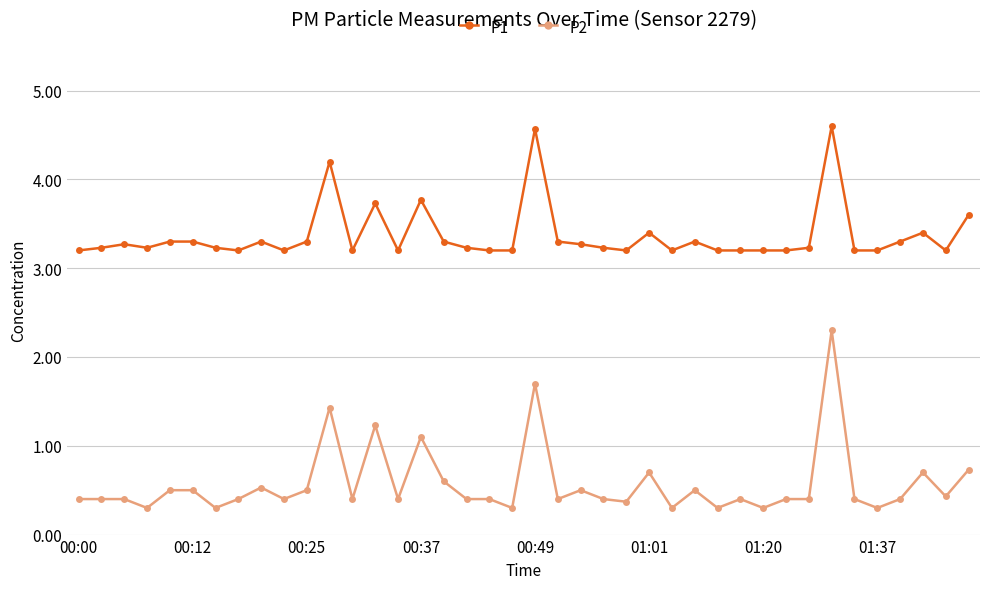

What is the value of the P1 point at the 11th from the left?

3.3